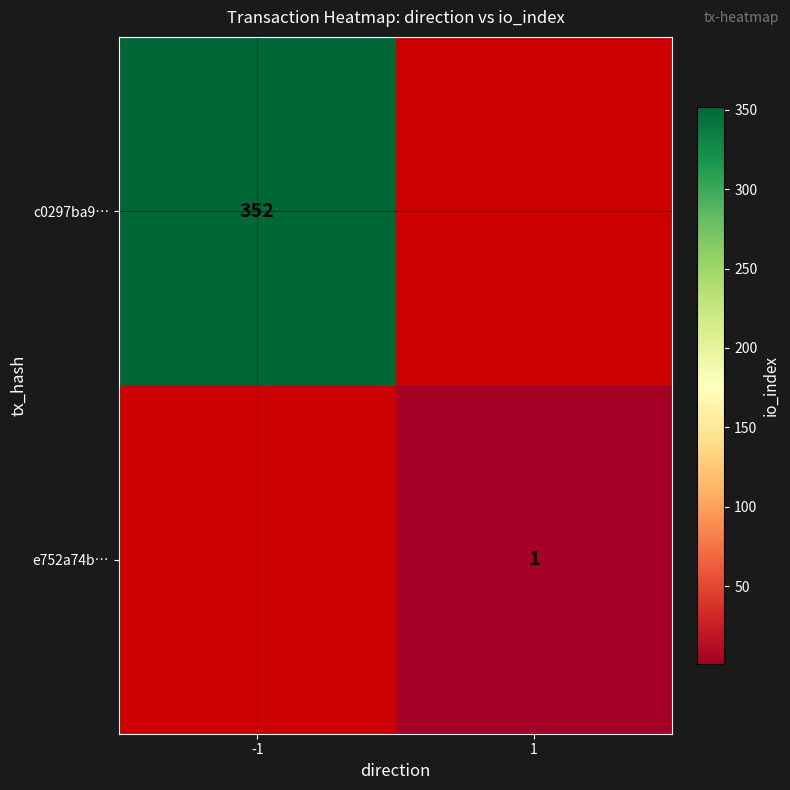

The value of c0297ba9… at -1 is 618. True or false?

False